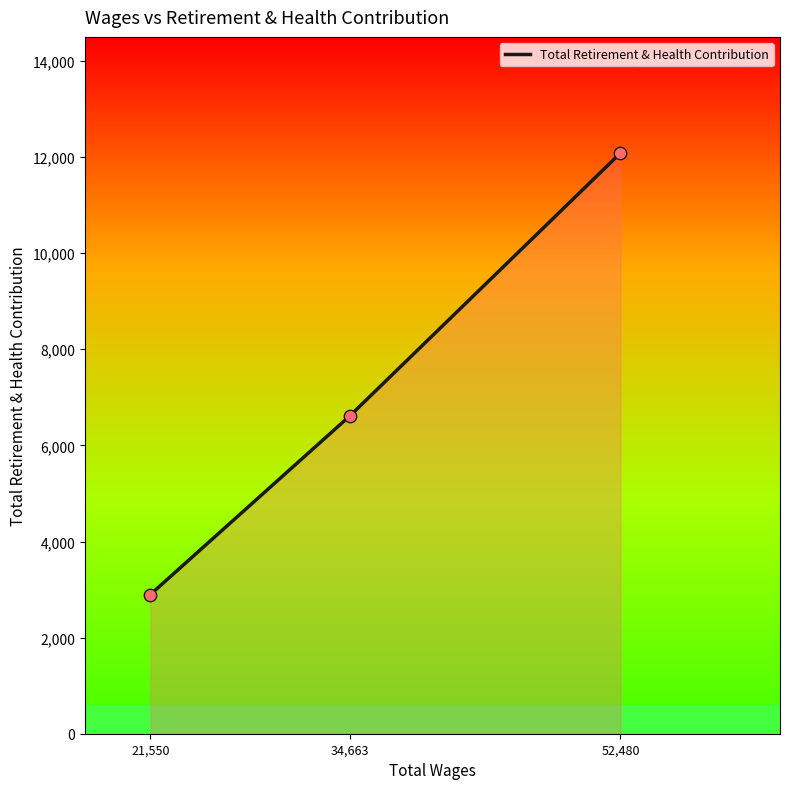

Which has a higher value, 21,550 or 52,480?

52,480